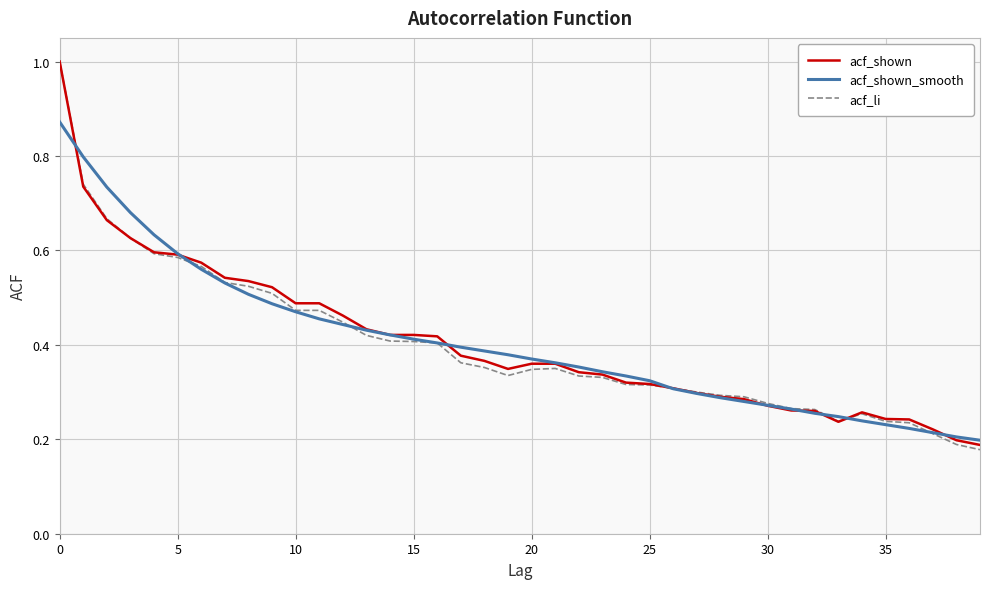

What is the maximum value shown in the chart?

1.0